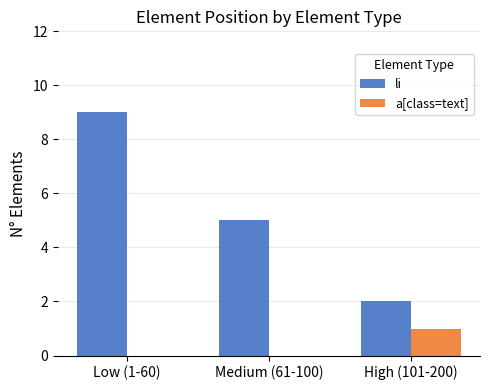

True or false: li has a value of 7 at Medium (61-100).

False